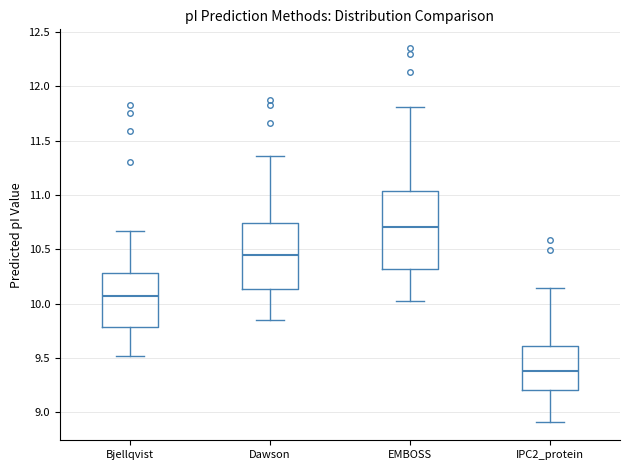

Reading left to right, read every box against the y-axis: the position of its median line, the range the box covers, and the ends of its whiskers. The values are not printed on the chart, so give them approximately, as read against the axis.

Bjellqvist: median 10.05, box 9.80 to 10.30, whiskers 9.50 to 10.65
Dawson: median 10.45, box 10.15 to 10.75, whiskers 9.85 to 11.35
EMBOSS: median 10.70, box 10.30 to 11.05, whiskers 10.05 to 11.80
IPC2_protein: median 9.40, box 9.20 to 9.60, whiskers 8.90 to 10.15